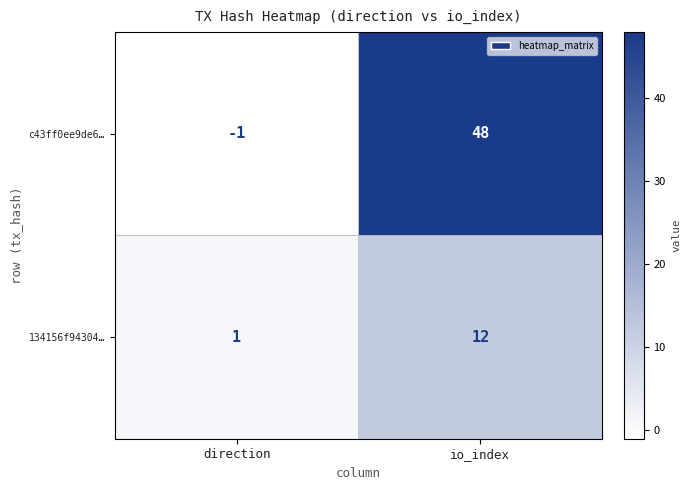

What is the sum of all 134156f94304… values?

13